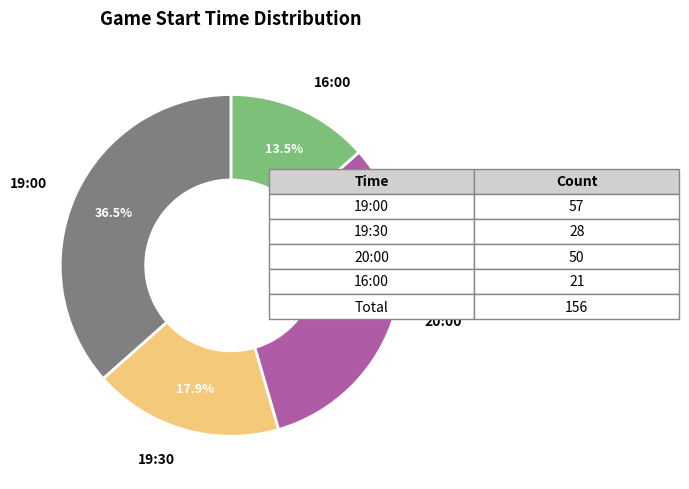

How many slices are in this pie chart?

4